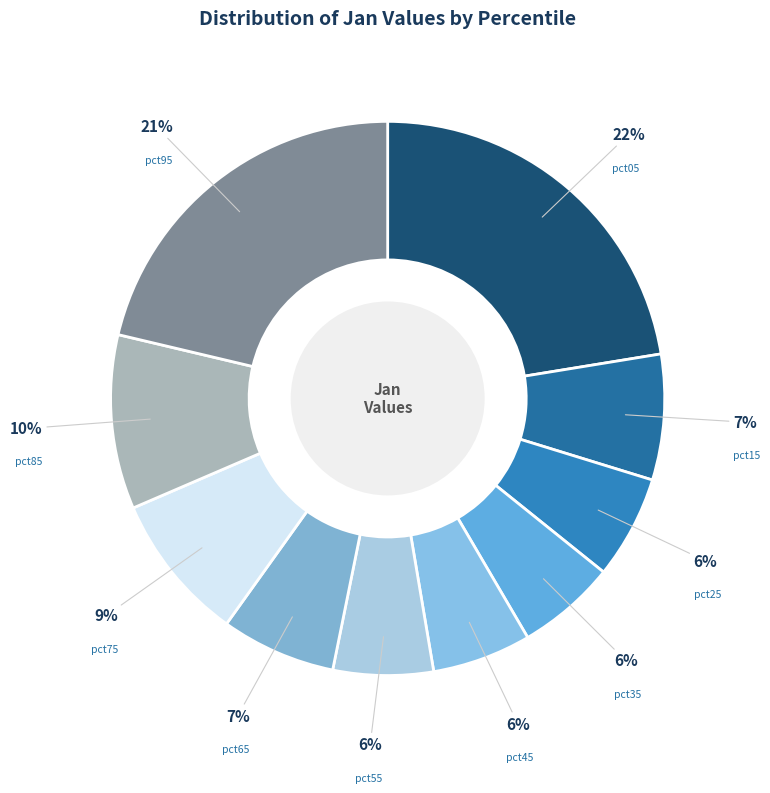

What is the smallest slice in the pie chart?

pct45